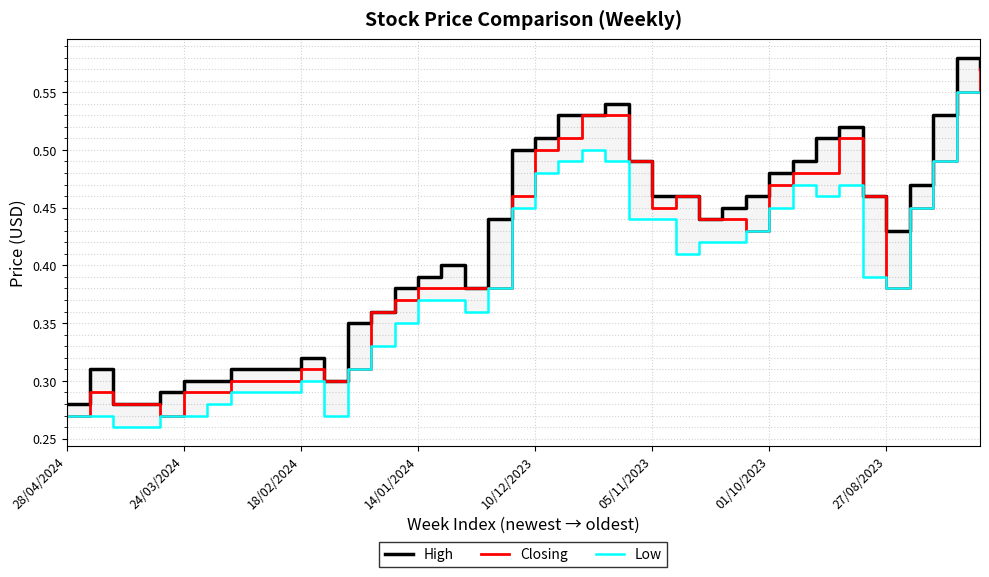

True or false: High and Closing cross at least once.

False